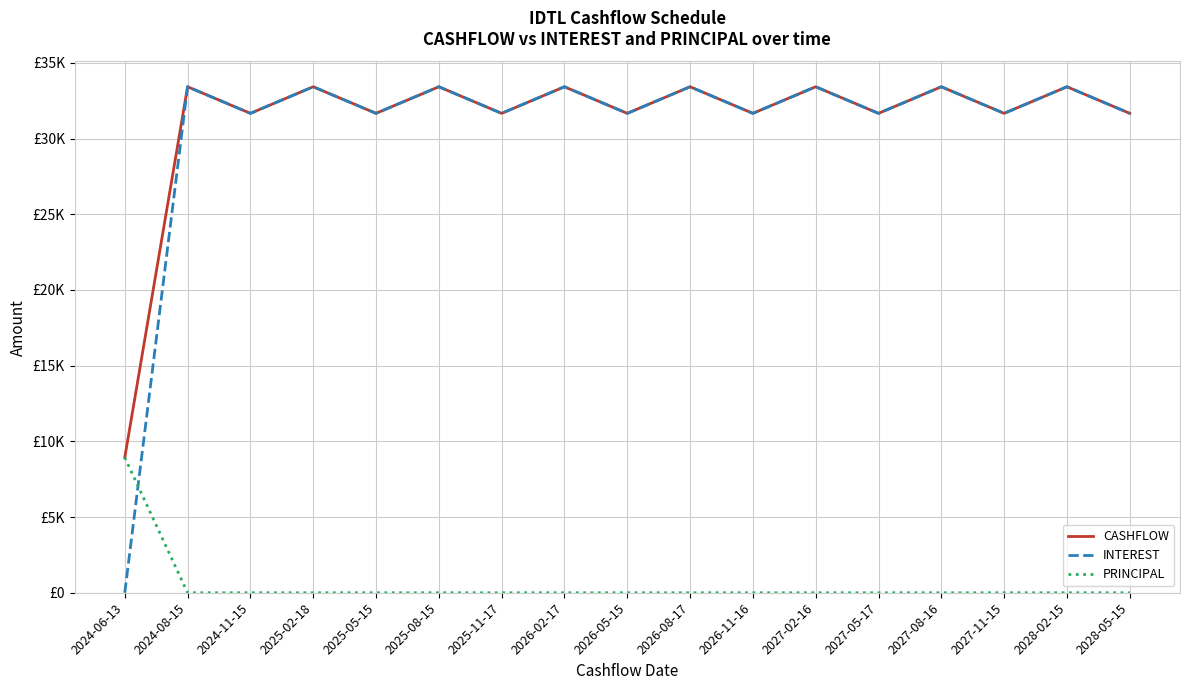

True or false: CASHFLOW and INTEREST intersect in this chart.

False